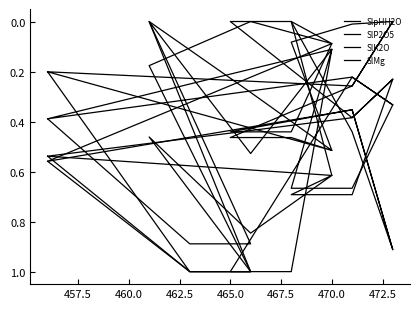

How many intersections are there between SlP2O5 and SlpHH2O?

2